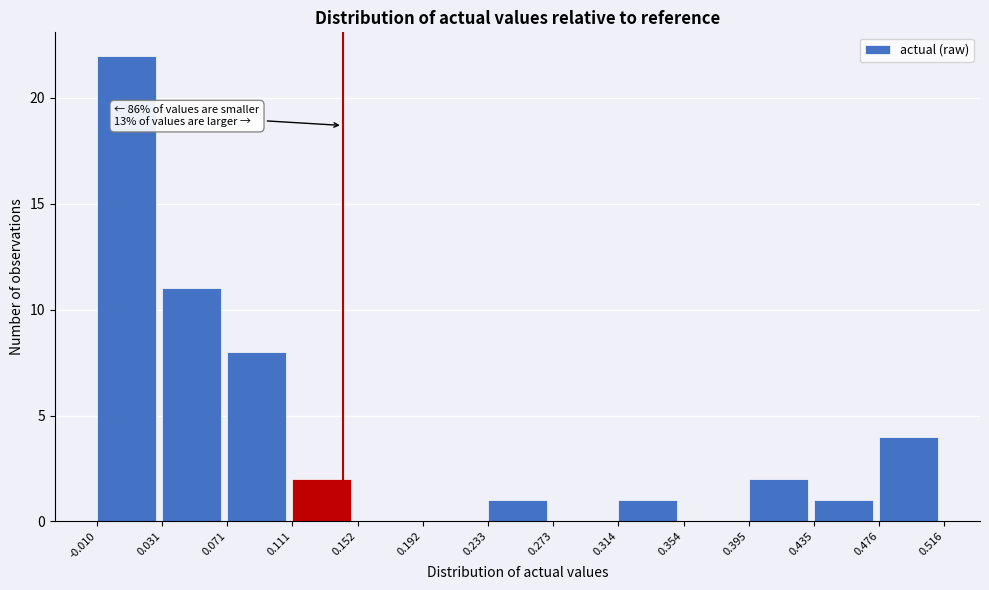

Which range on the x-axis has the tallest bar?

-0.010 to 0.031